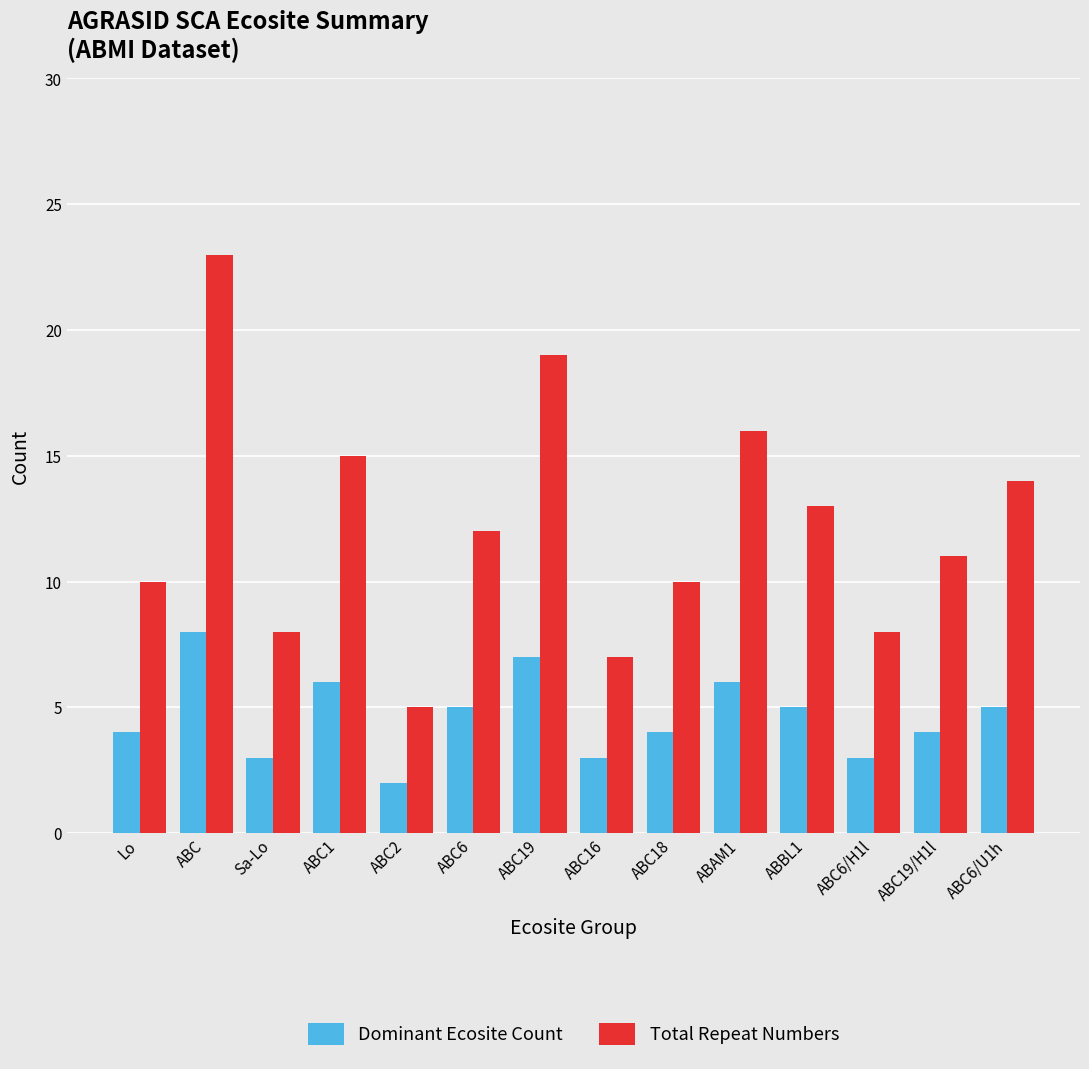

How many groups of bars are there?

14